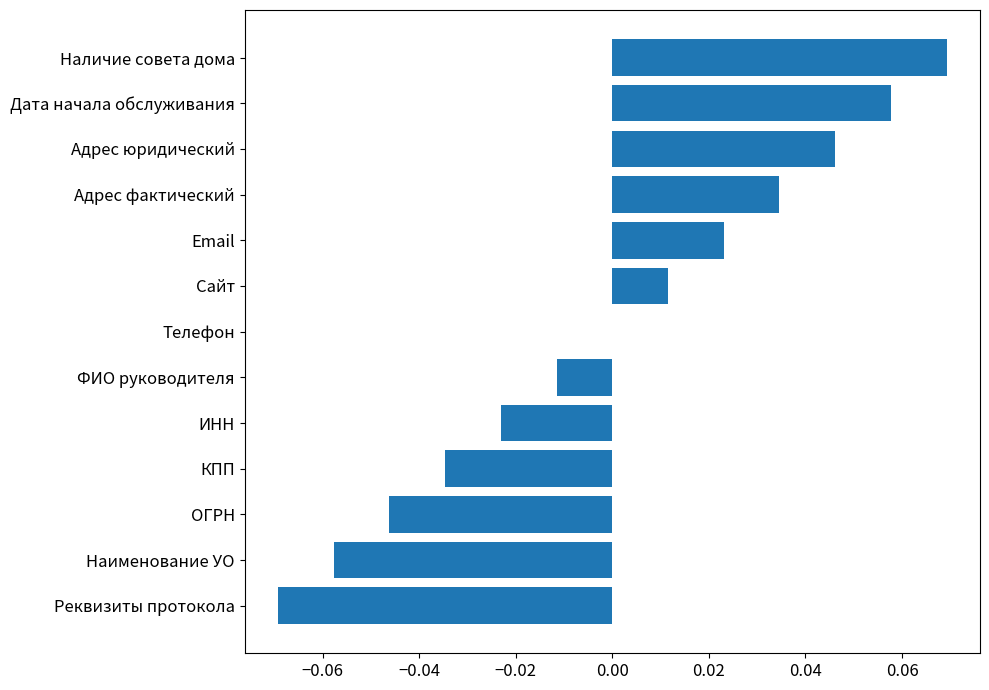

The chart shows a value of 0.1 at Адрес юридический. True or false?

False